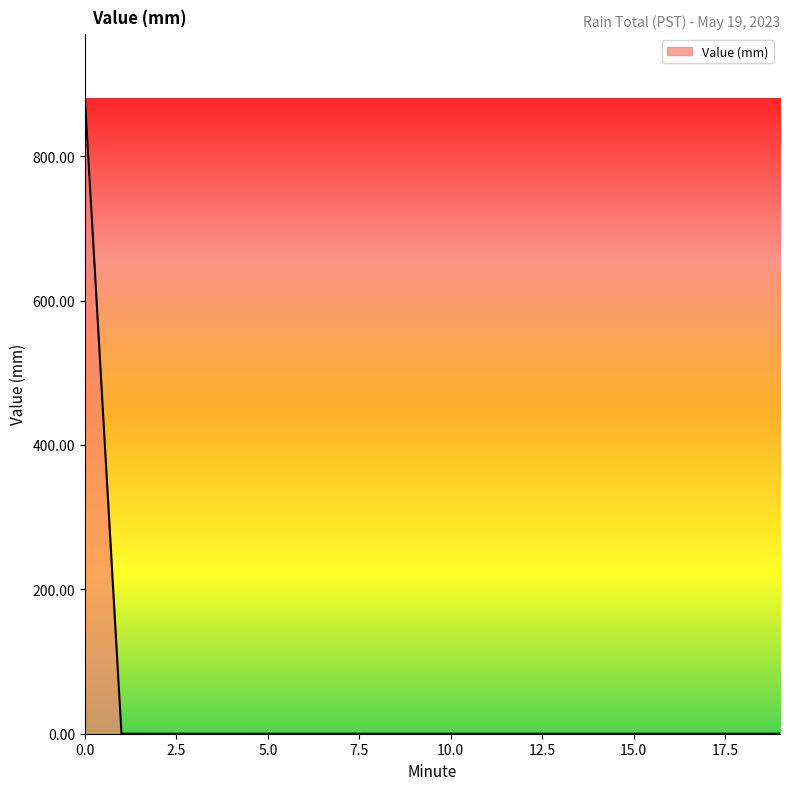

What is the greatest value displayed?

880.9